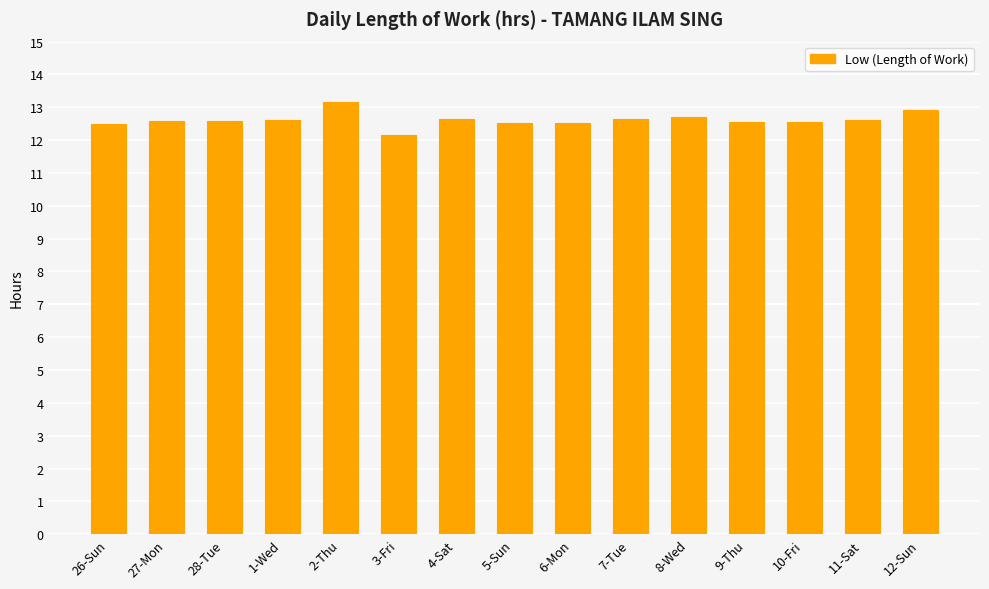

What is the difference between the second highest and second lowest values?

0.4